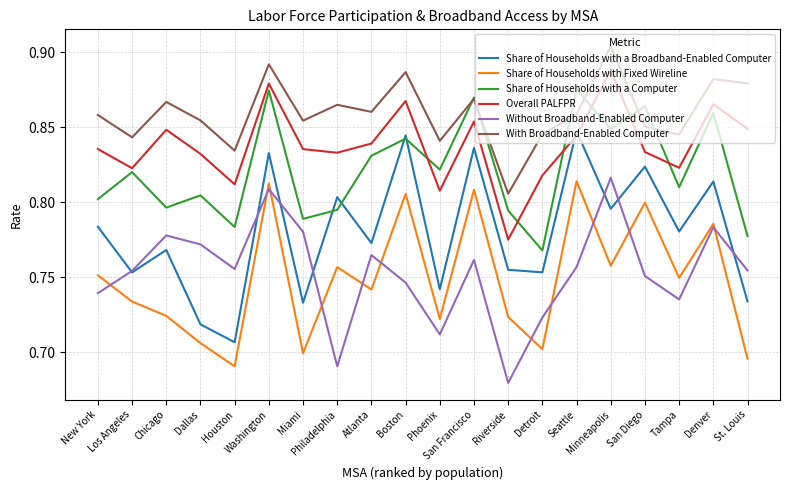

How many Without Broadband-Enabled Computer values are between 0 and 1?

20